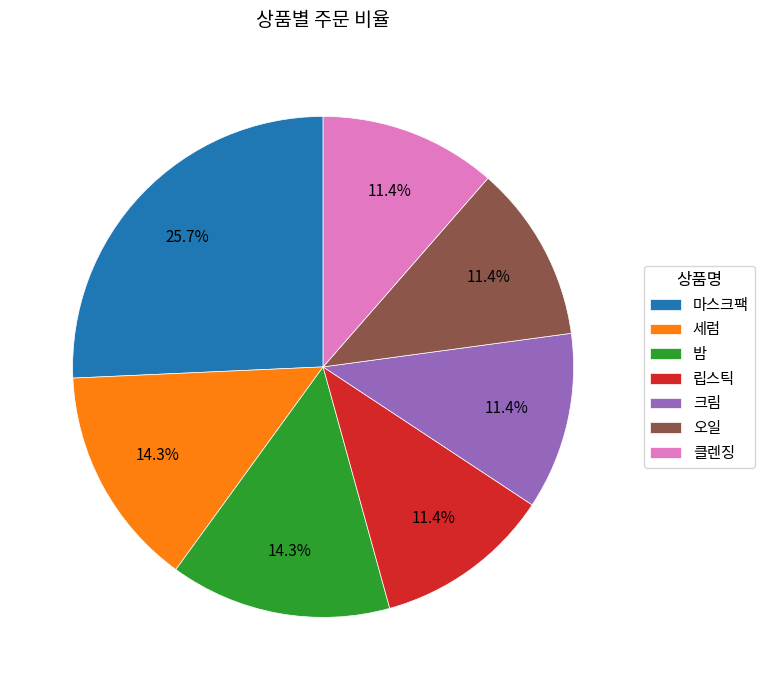

What percentage is the 클렌징 slice, to the nearest percent?

11%